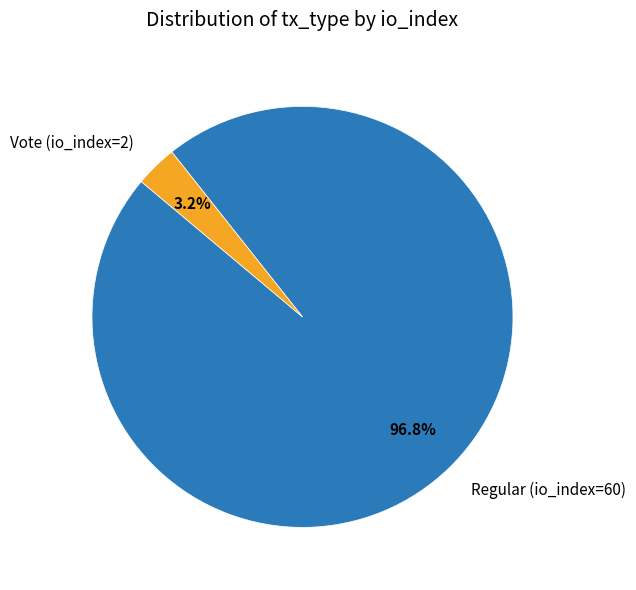

Count the number of slices in the pie.

2